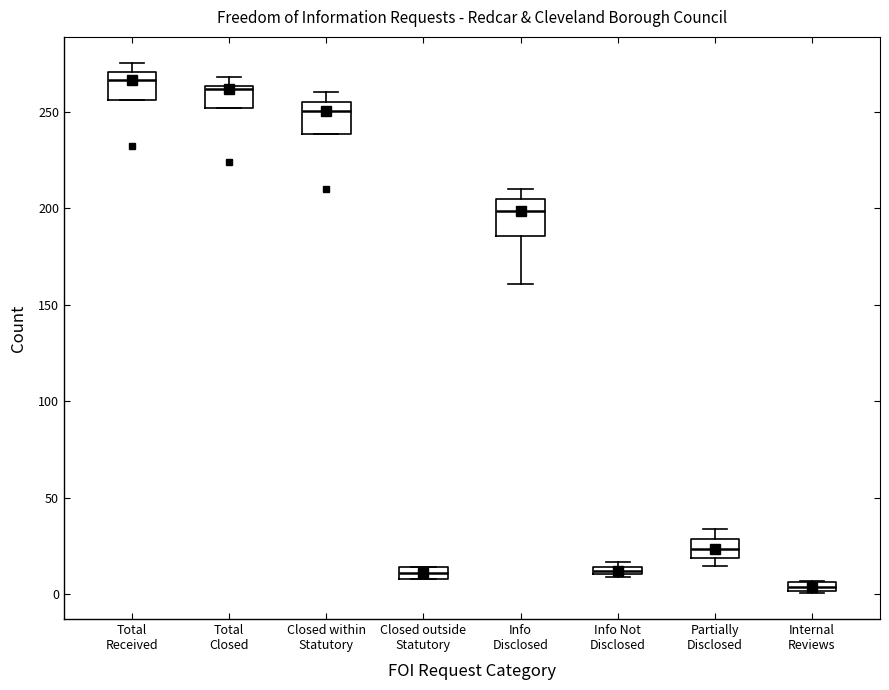

Which box's median line is the lowest?

Internal Reviews